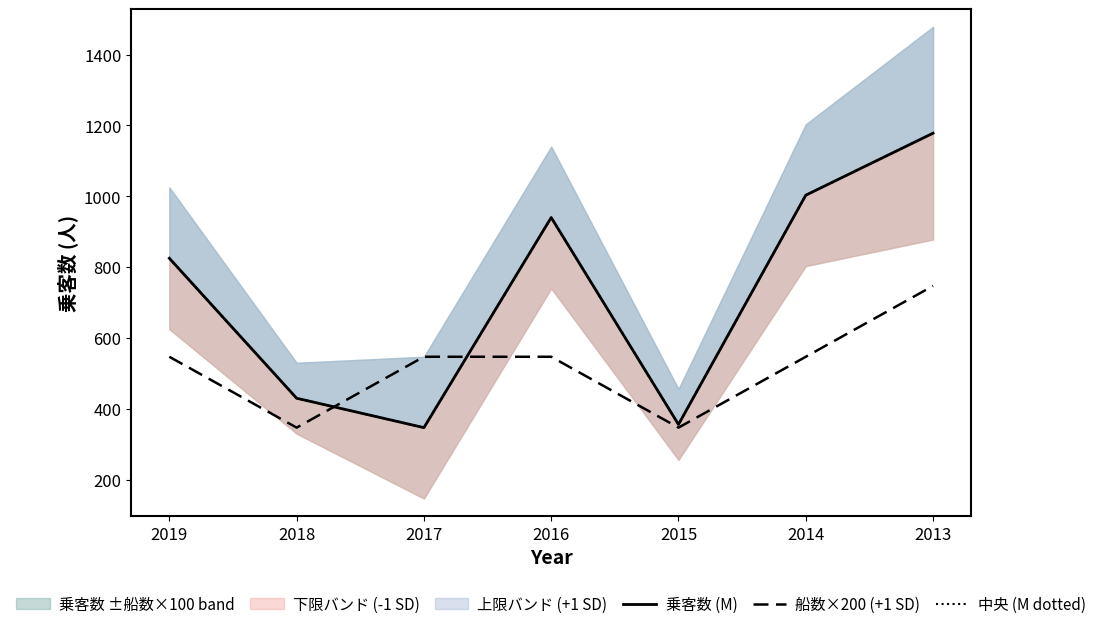

Reading right to left, what are all the values shown in this chart?

乗客数 (M): 2013=1178	2014=1003	2015=356	2016=940	2017=347	2018=430	2019=825
船数×200 (+1 SD): 2013=747	2014=547	2015=347	2016=547	2017=547	2018=347	2019=547
中央 (M dotted): 2013=1178	2014=1003	2015=356	2016=940	2017=347	2018=430	2019=825